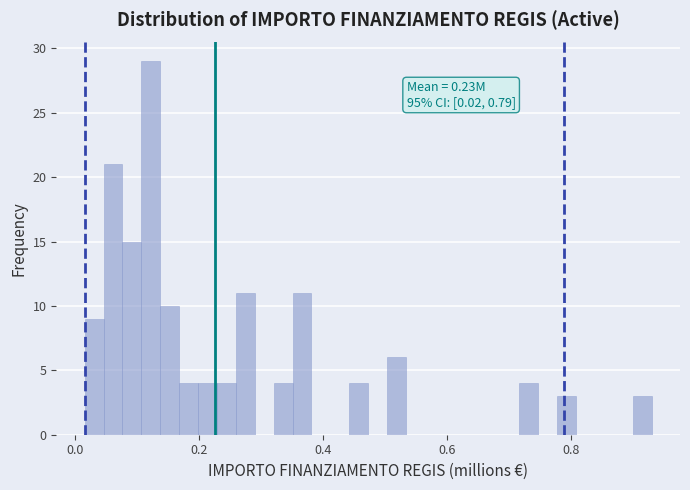

Read against the x-axis, roughly where is the centre of the tallest bar?

0.12